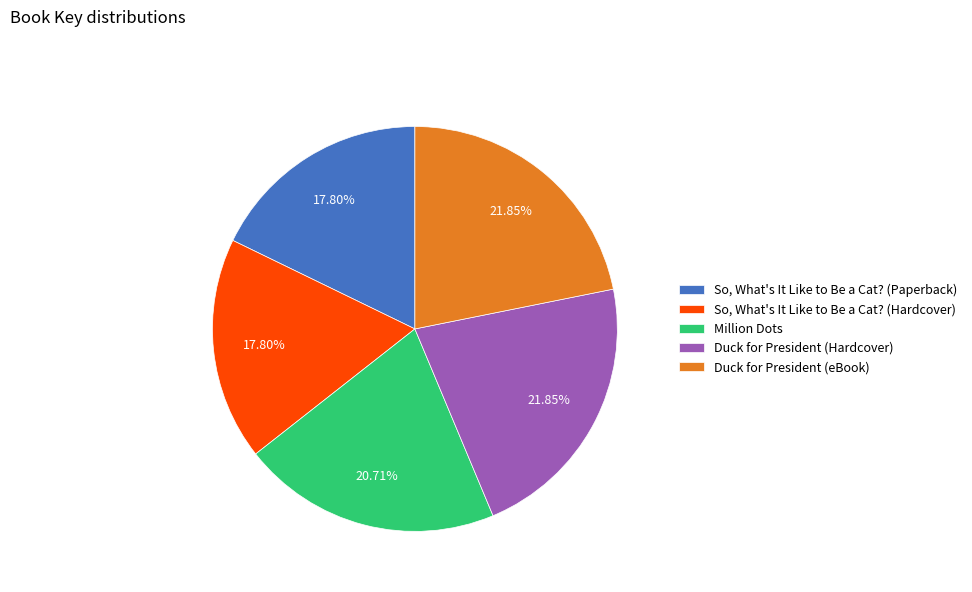

True or false: Million Dots accounts for 14% of the total.

False